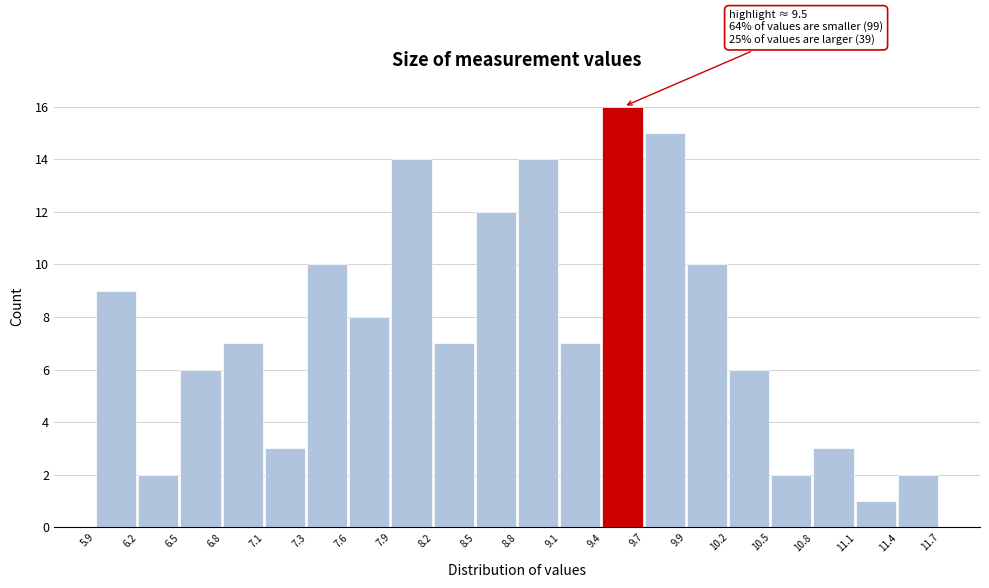

Which range on the x-axis has the tallest bar?

9.4 to 9.7